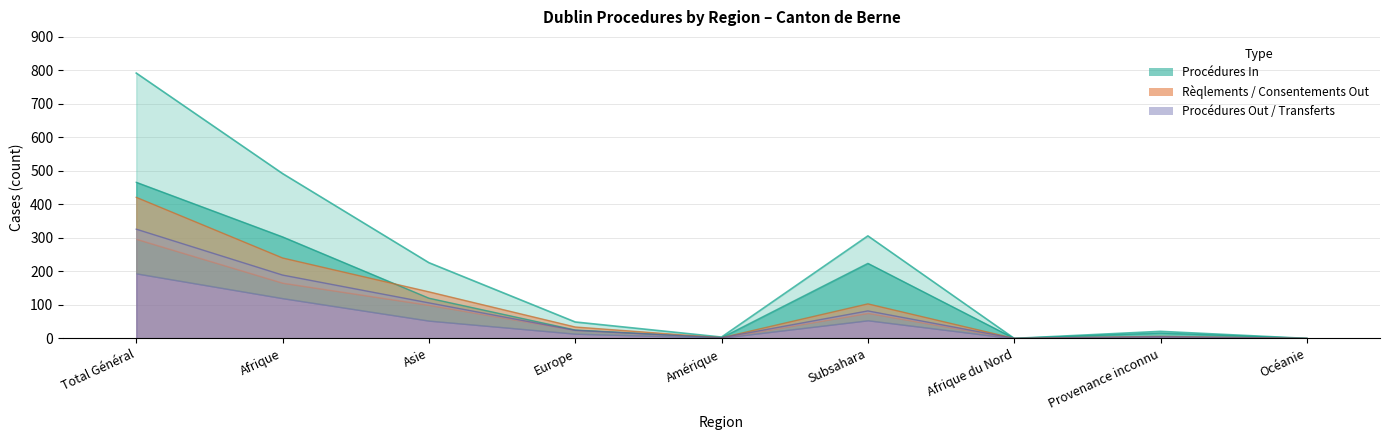

Is the value of Total procédures Dublin at Afrique du Nord greater than the value of Procédures In at Afrique?

No